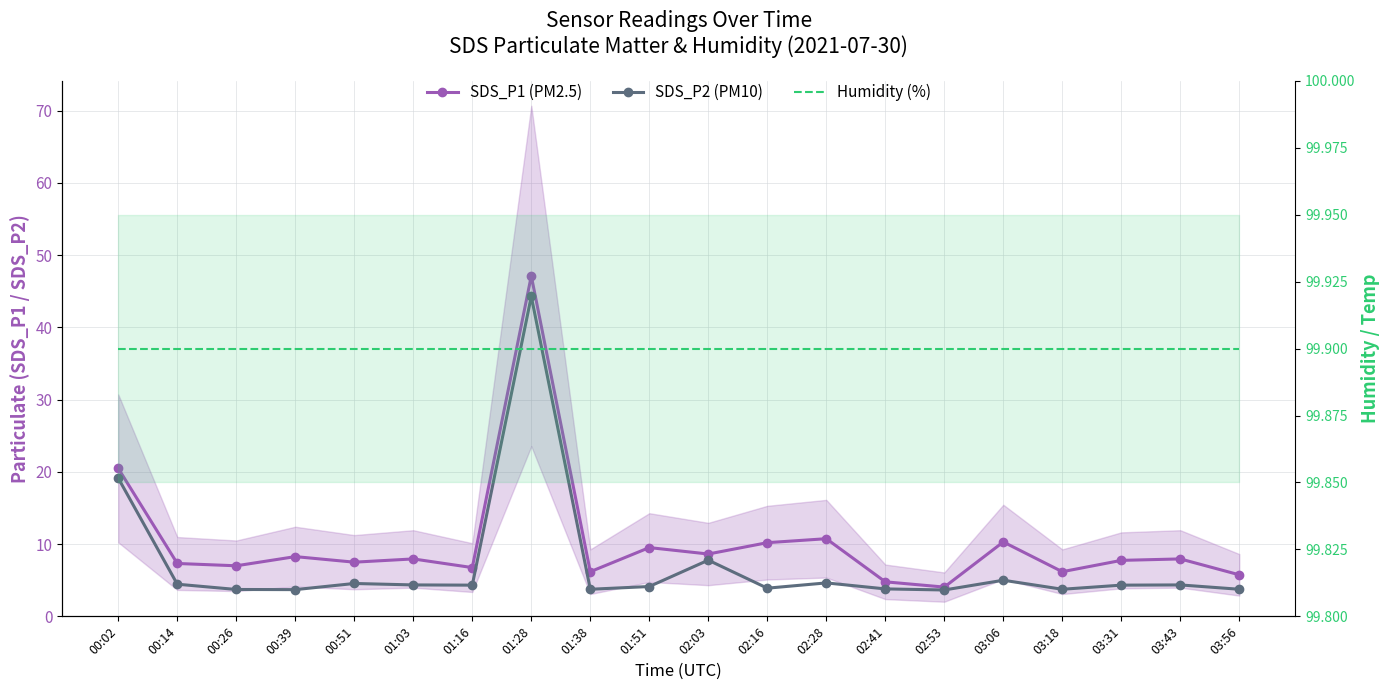

True or false: Humidity (%) has a value of 155.7 at 02:03.

False